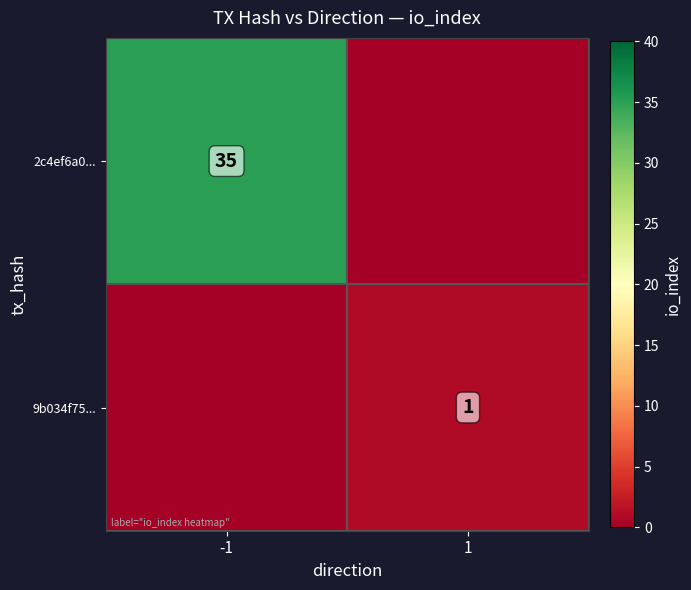

At how many categories does at least one series exceed 31?

1